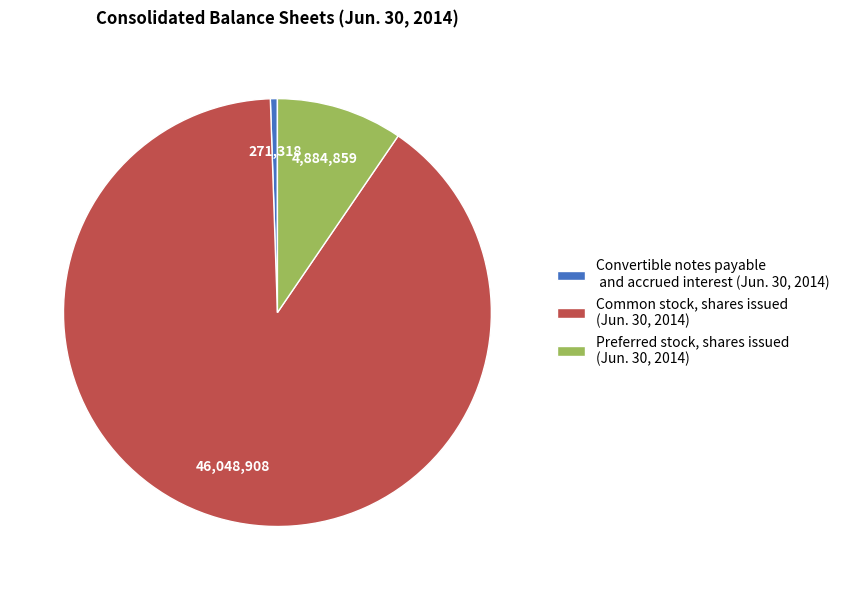

Is there any slice that represents more than half of the pie?

Yes